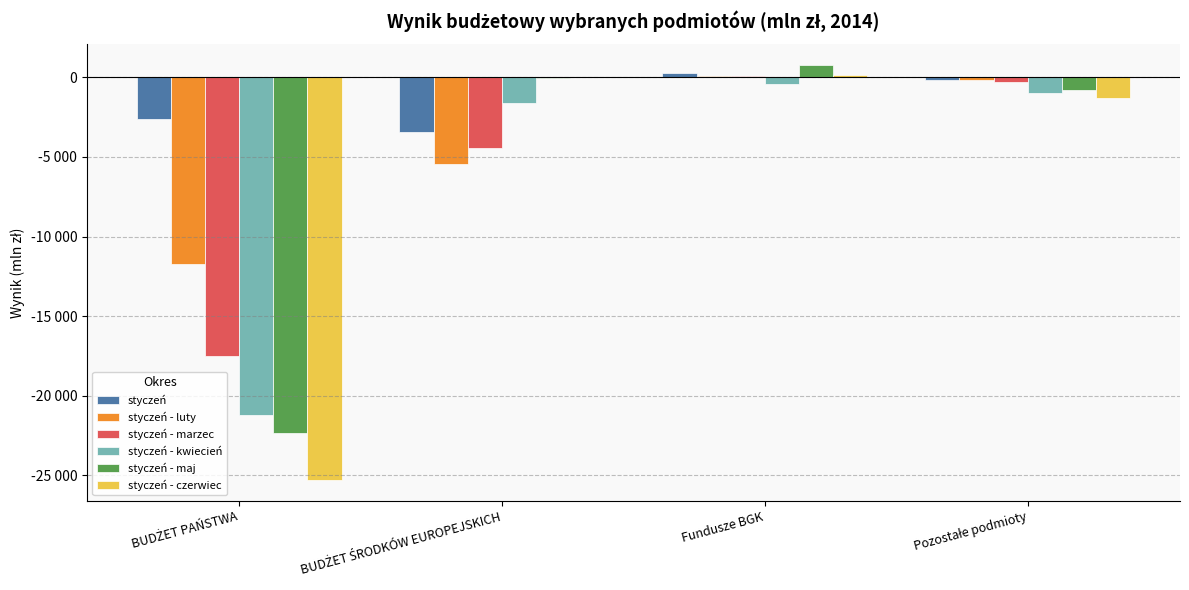

What is the value of the styczeń bar at the 3rd from the left?

262